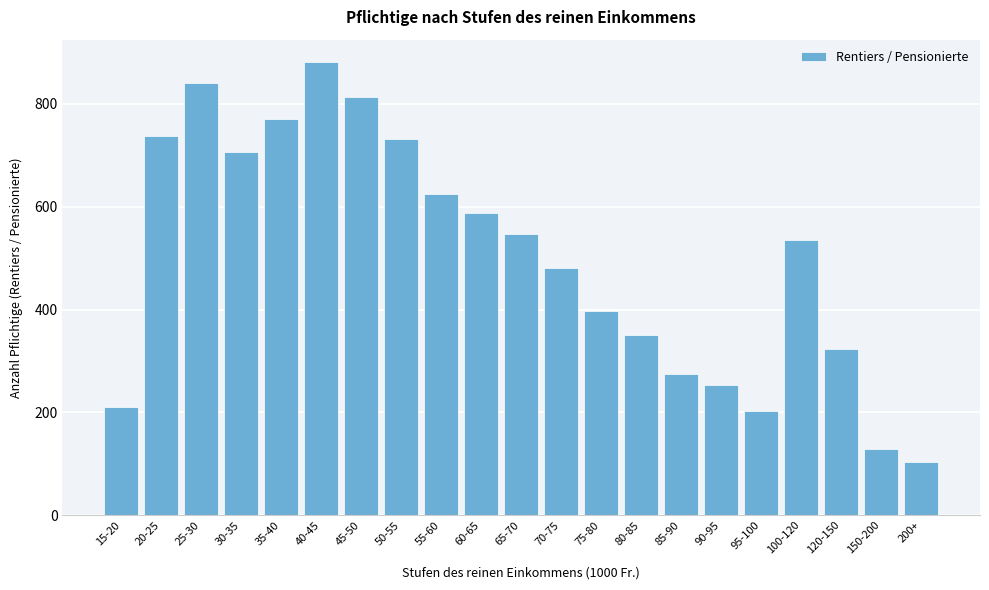

Reading left to right, what are all the values shown in this chart?

211	737	840	706	770	881	813	732	625	588	546	480	397	351	275	254	202	536	324	129	104